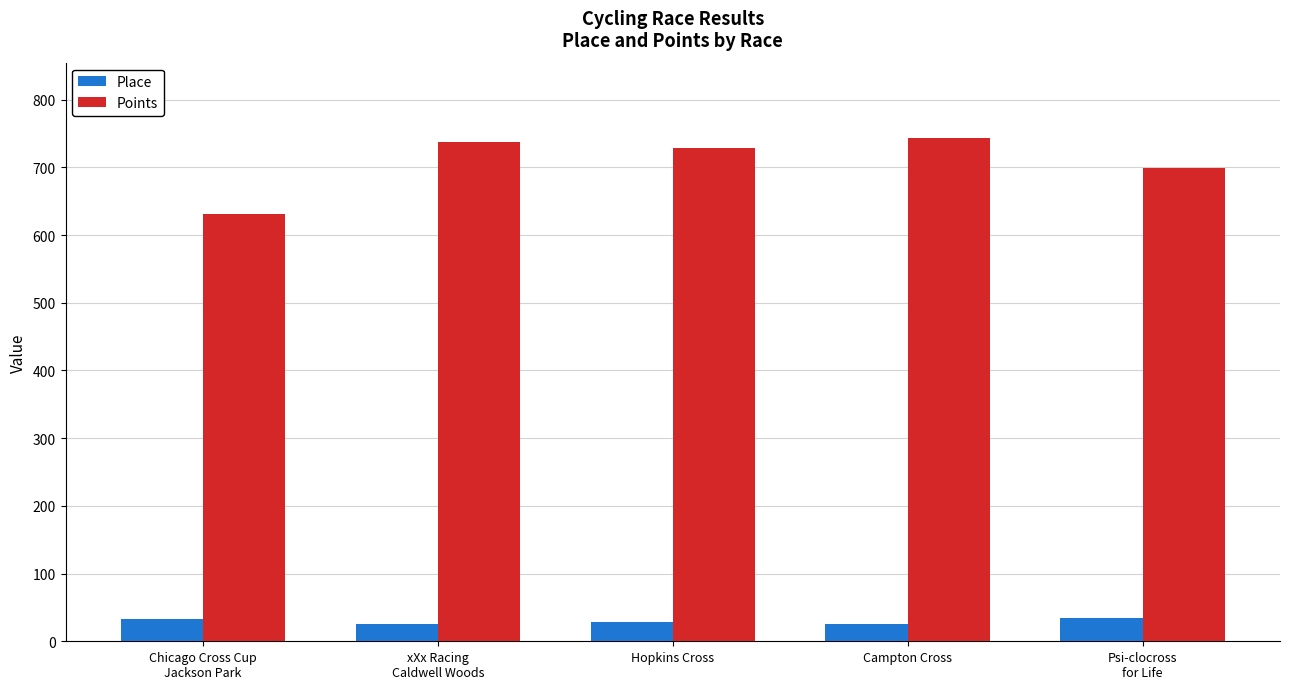

How many bars are there in total?

10